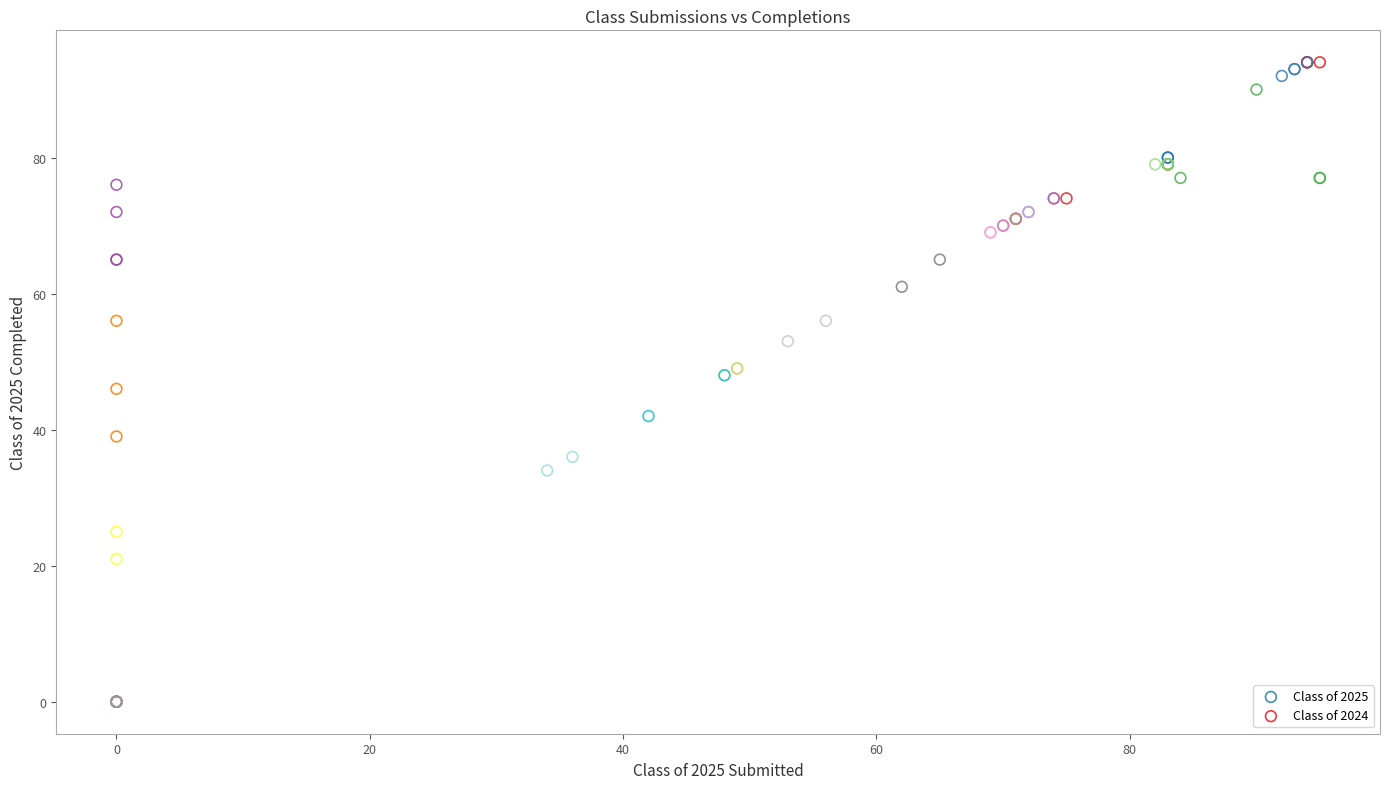

What are all the series names shown in the legend?

Class of 2025, Class of 2024